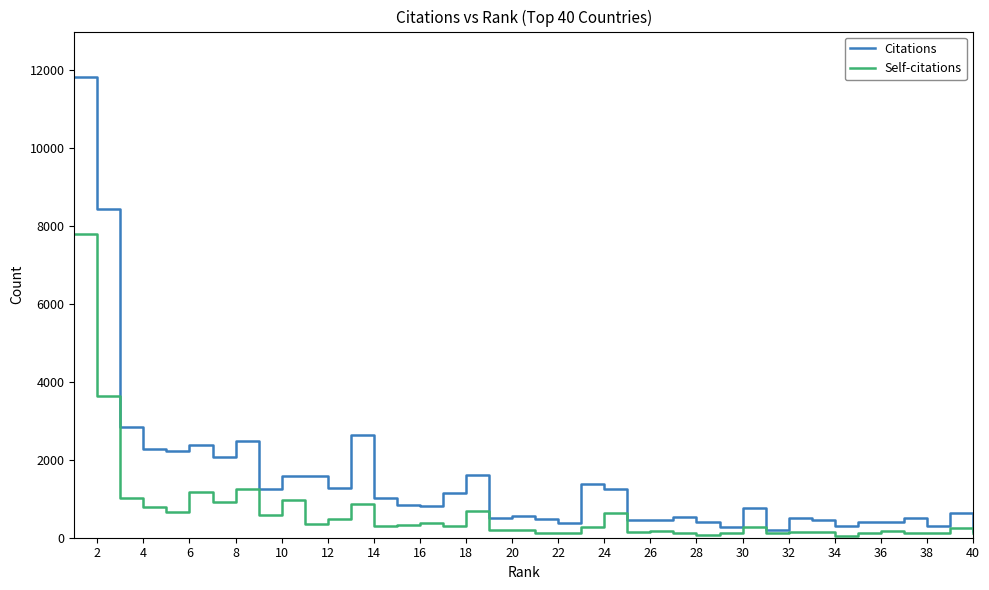

Which series has the largest total across all categories?

Citations